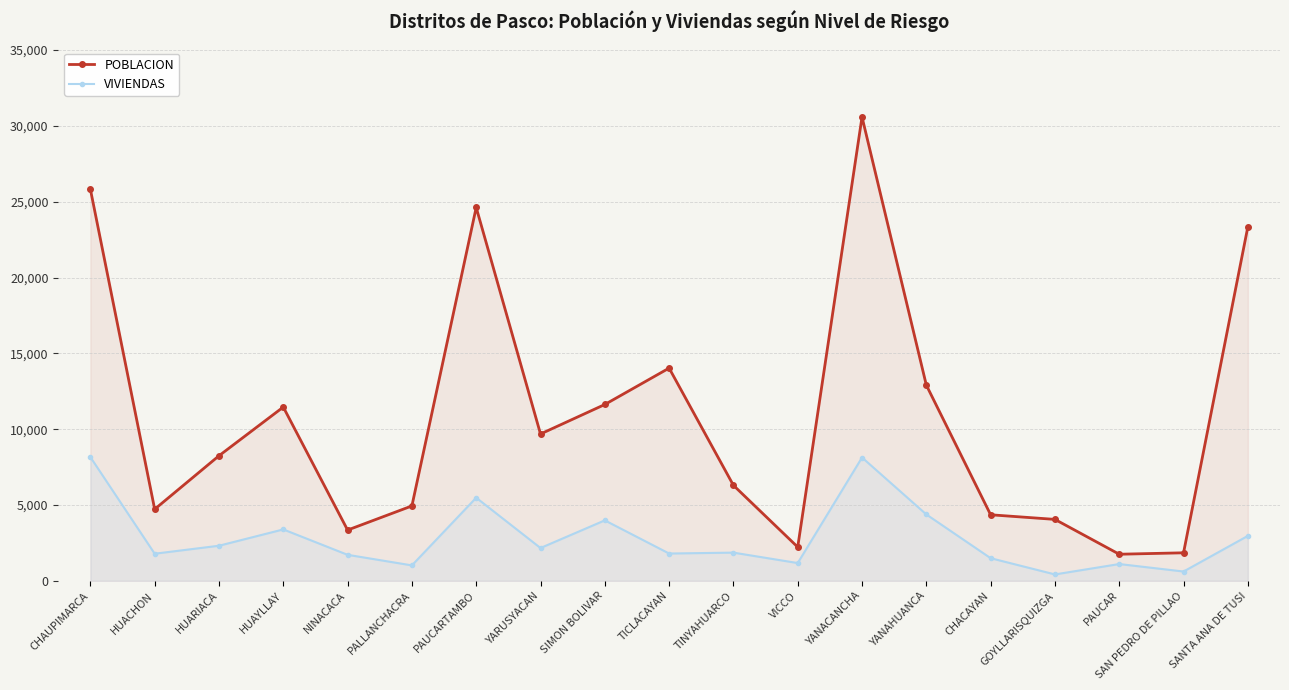

What is the minimum value shown in the chart?

422